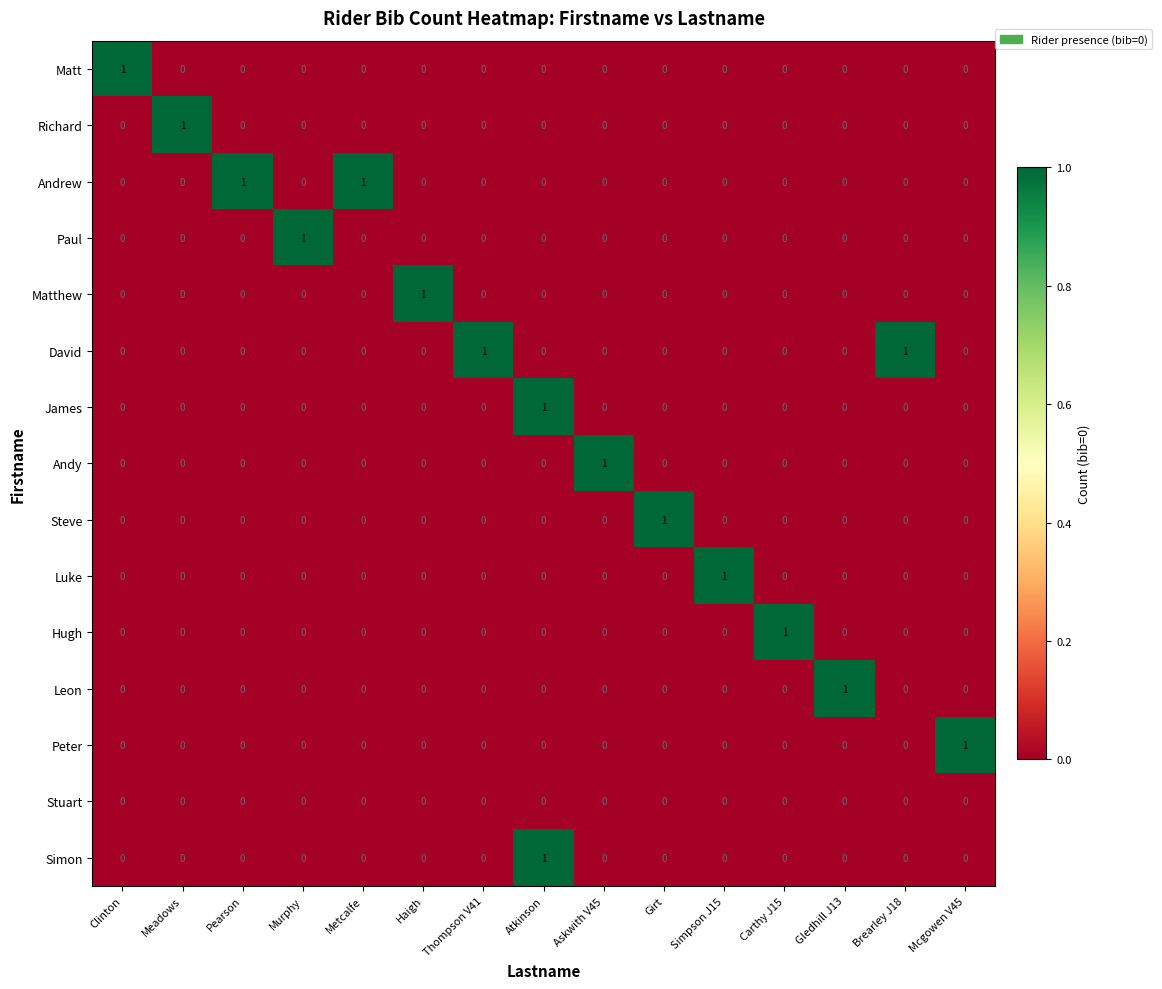

At how many categories does at least one series exceed 0?

15